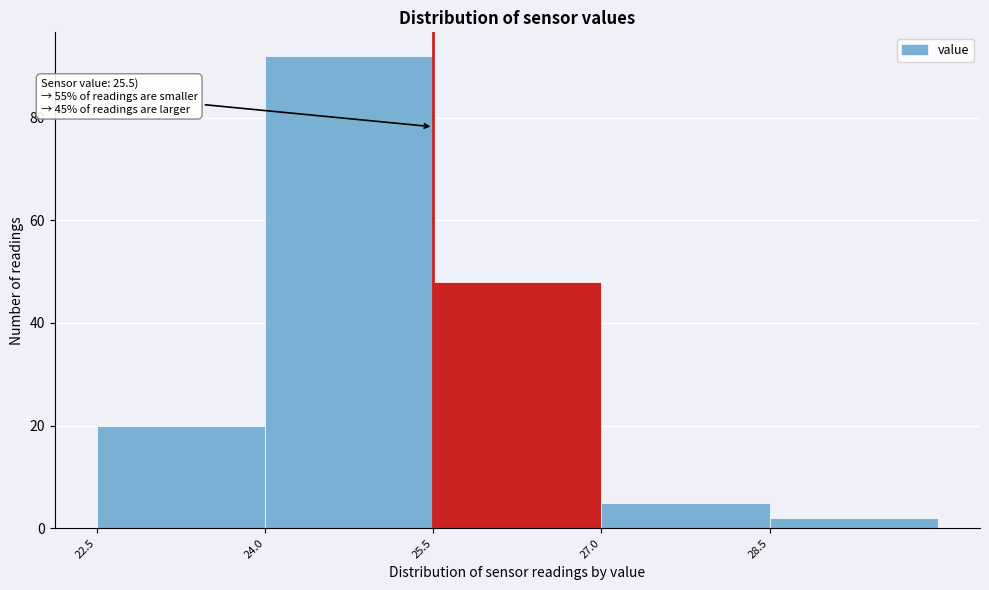

Which range on the x-axis has the tallest bar?

24.0 to 25.5